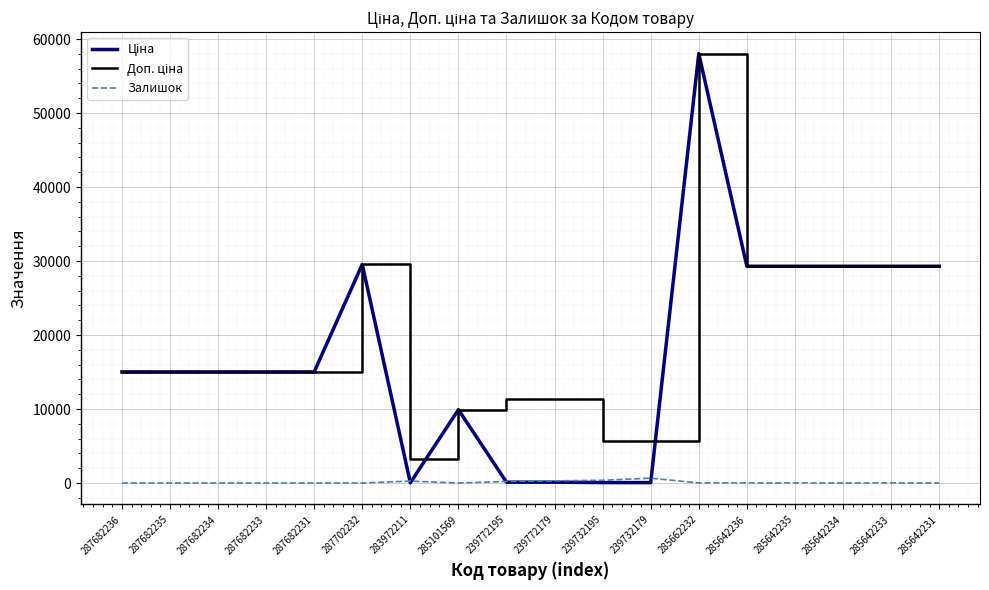

True or false: Залишок has a value of 0.0 at 287702232.

True